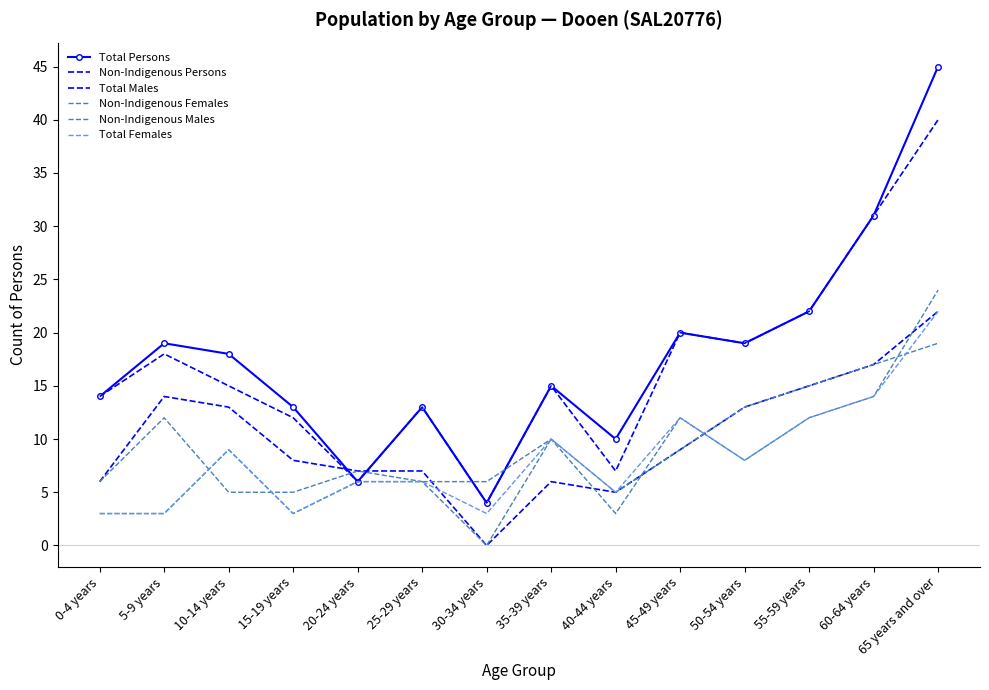

After their last crossing, which series has the higher values: Non-Indigenous Males or Non-Indigenous Persons?

Non-Indigenous Persons